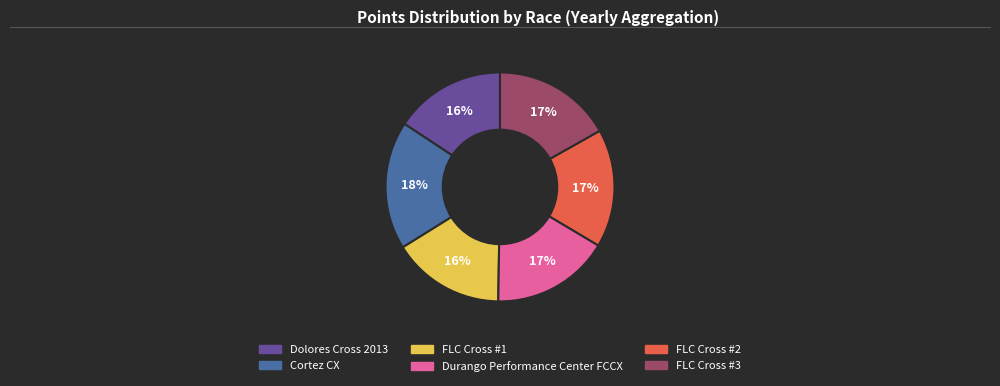

Count the number of slices in the pie.

6